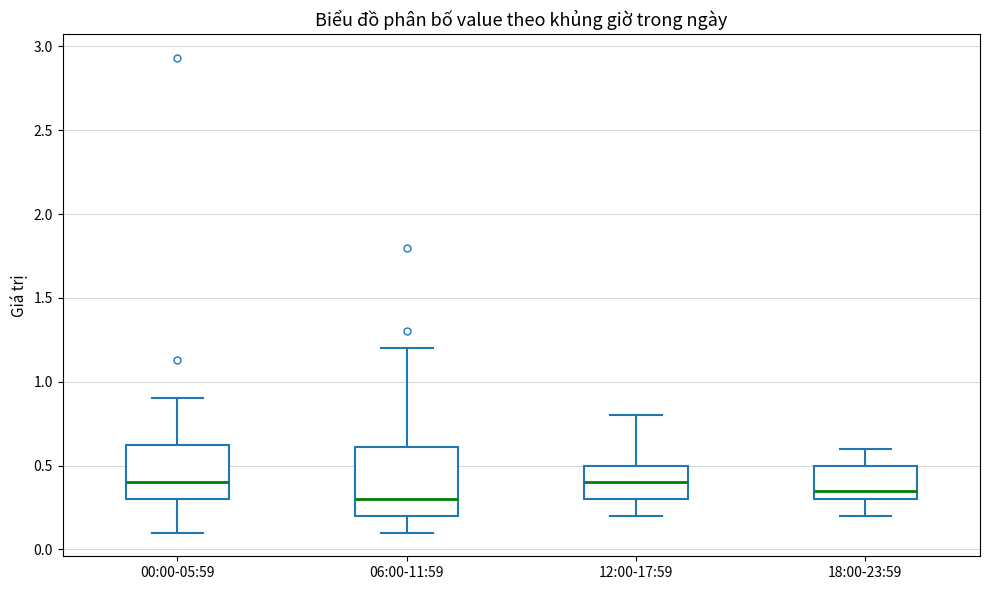

Reading left to right, transcribe this box plot: for each box, give where its median line is, the range the box spans, and where its two whiskers end, as read against the y-axis. The values are not printed on the chart, so give them approximately, as read against the axis.

00:00-05:59: median 0.40, box 0.30 to 0.65, whiskers 0.10 to 0.90
06:00-11:59: median 0.30, box 0.20 to 0.60, whiskers 0.10 to 1.20
12:00-17:59: median 0.40, box 0.30 to 0.50, whiskers 0.20 to 0.80
18:00-23:59: median 0.35, box 0.30 to 0.50, whiskers 0.20 to 0.60